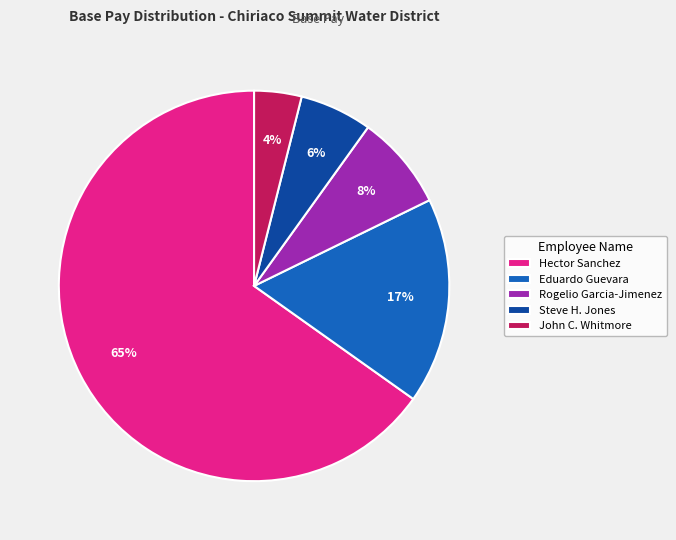

How many segments does this pie chart have?

5